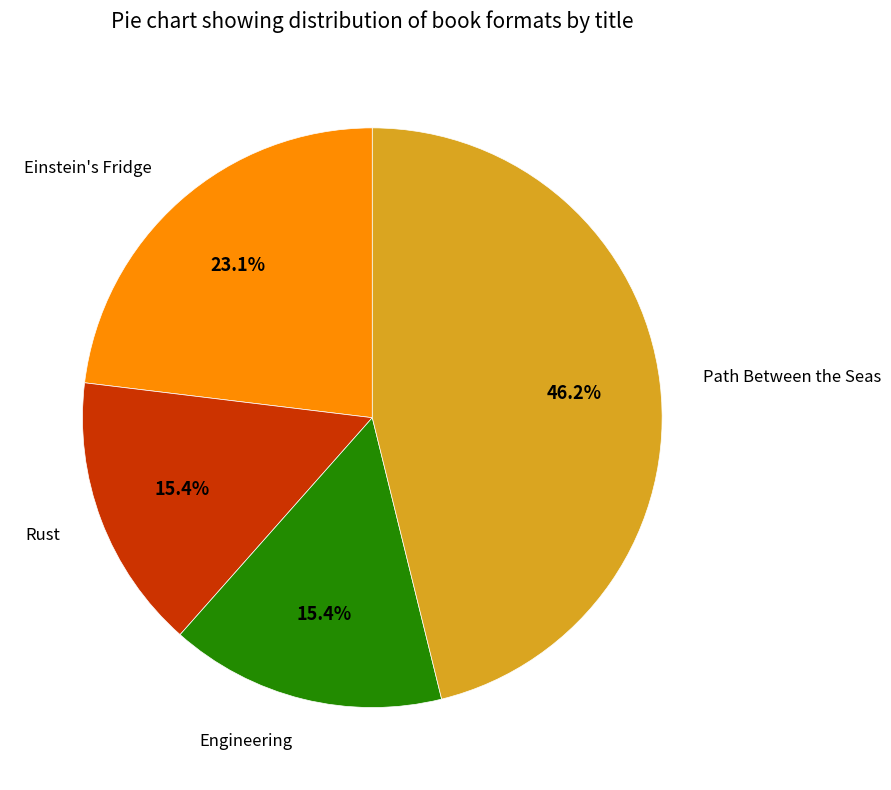

Is there a majority slice in this chart?

No